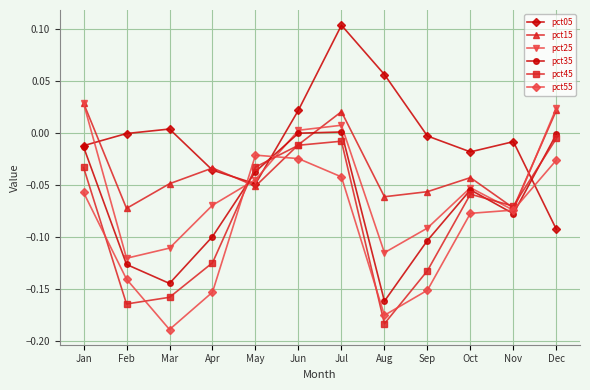

Is the value of pct15 at Jan greater than the value of pct55 at Feb?

Yes